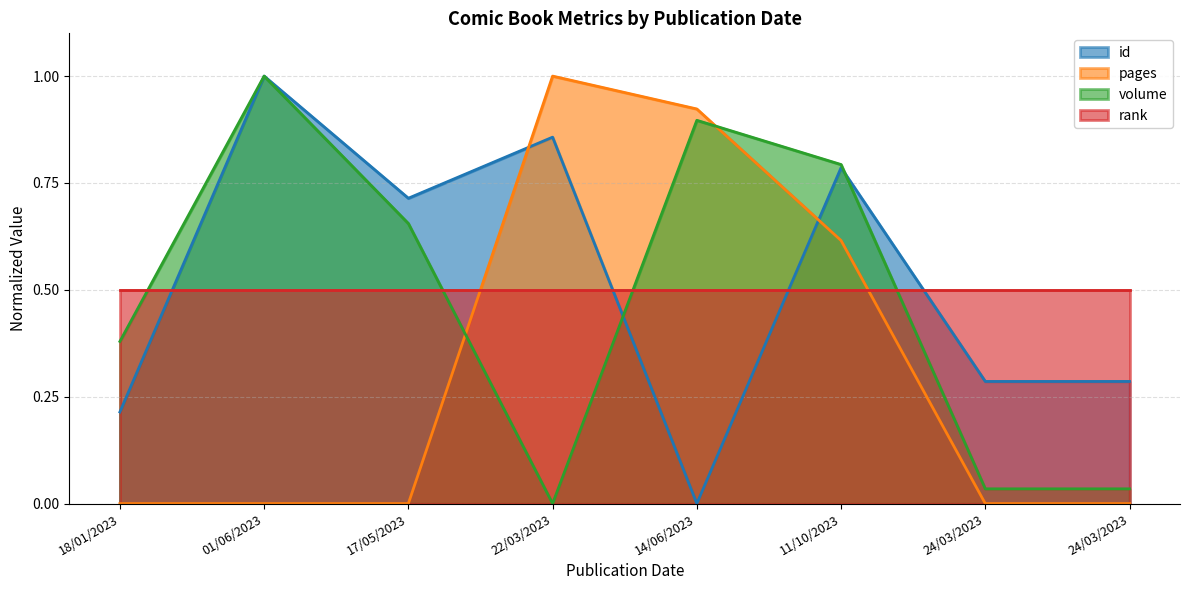

Rank the series at 14/06/2023 from lowest to highest value.

id, rank, volume, pages